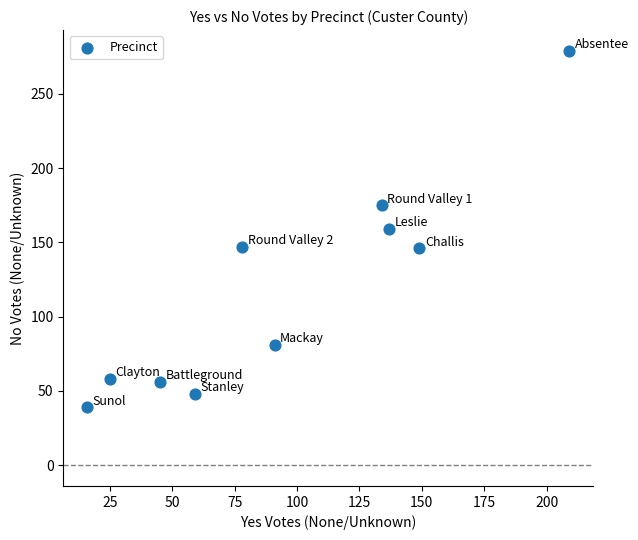

What is the average Y value?

119